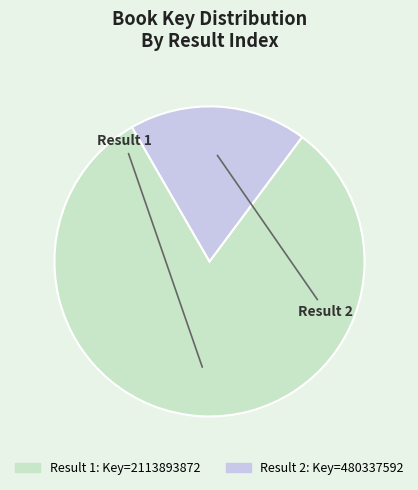

Is there any slice that represents more than half of the pie?

Yes